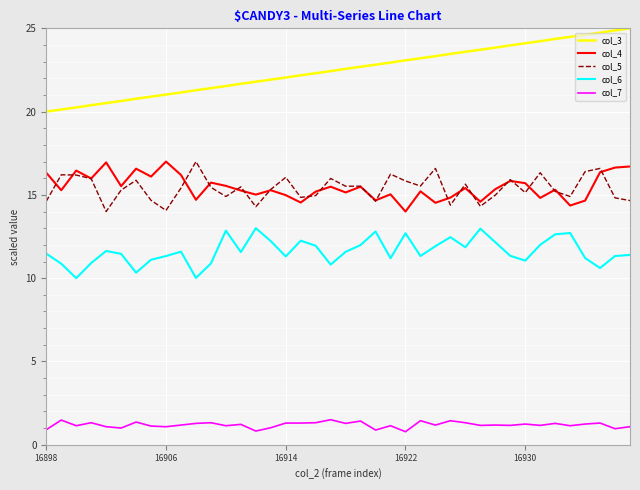

What are all the series names shown in the legend?

col_3, col_4, col_5, col_6, col_7